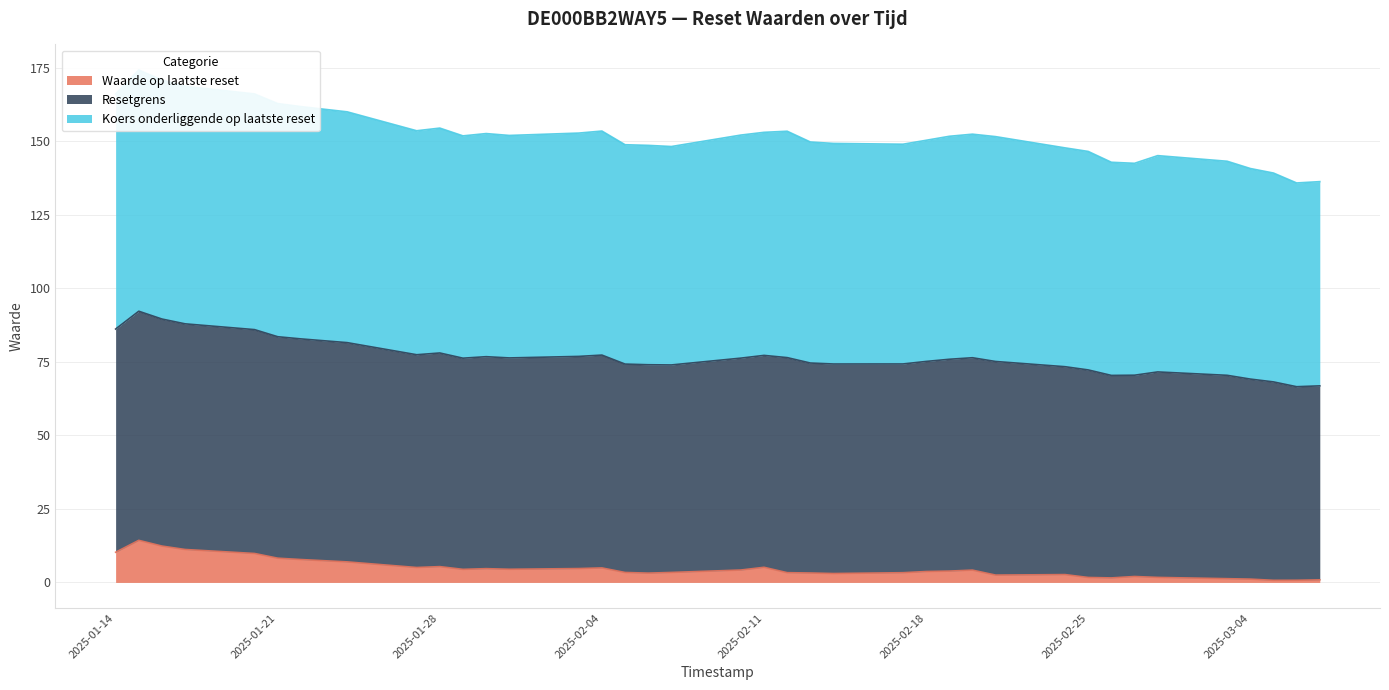

Which series has the largest range (max minus min)?

Resetgrens